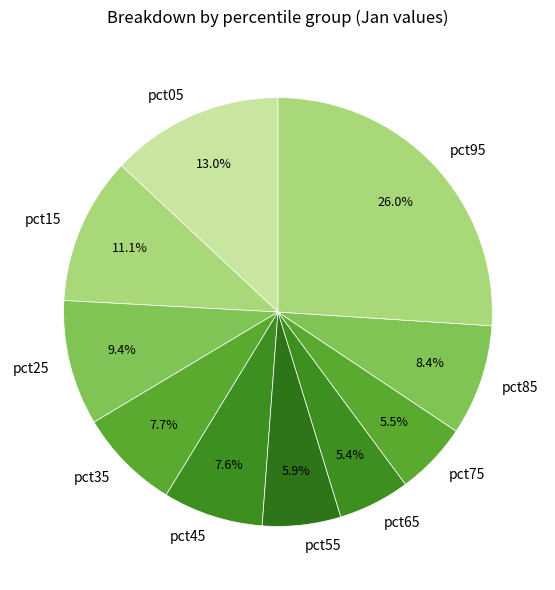

Is it true that pct35 is 8% of the pie?

True